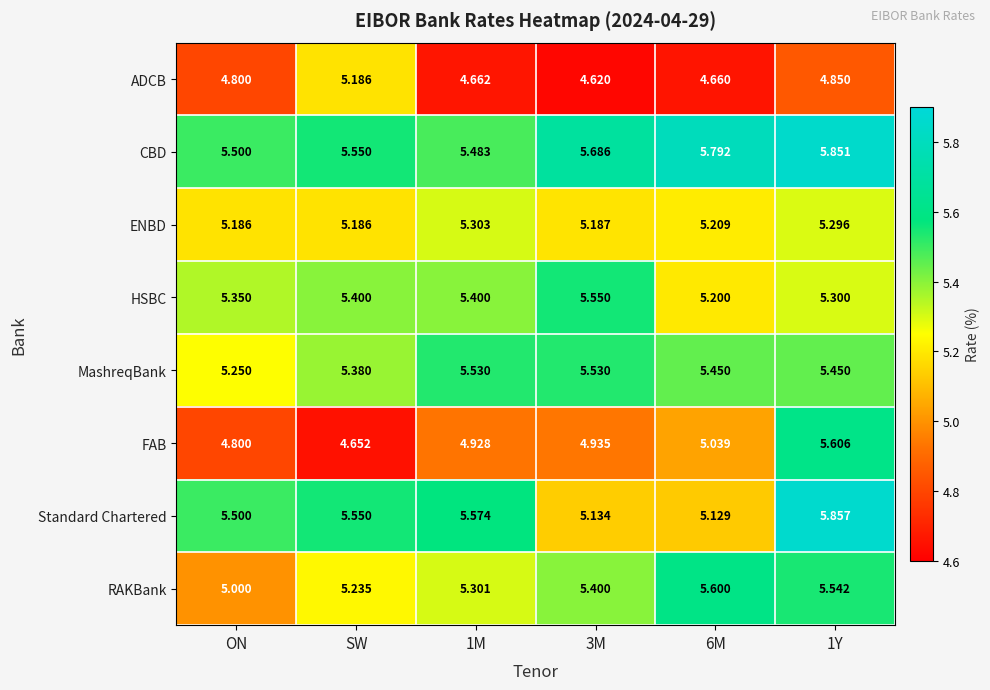

Rank the series by their maximum value, from highest to lowest.

Standard Chartered, CBD, FAB, RAKBank, HSBC, MashreqBank, ENBD, ADCB